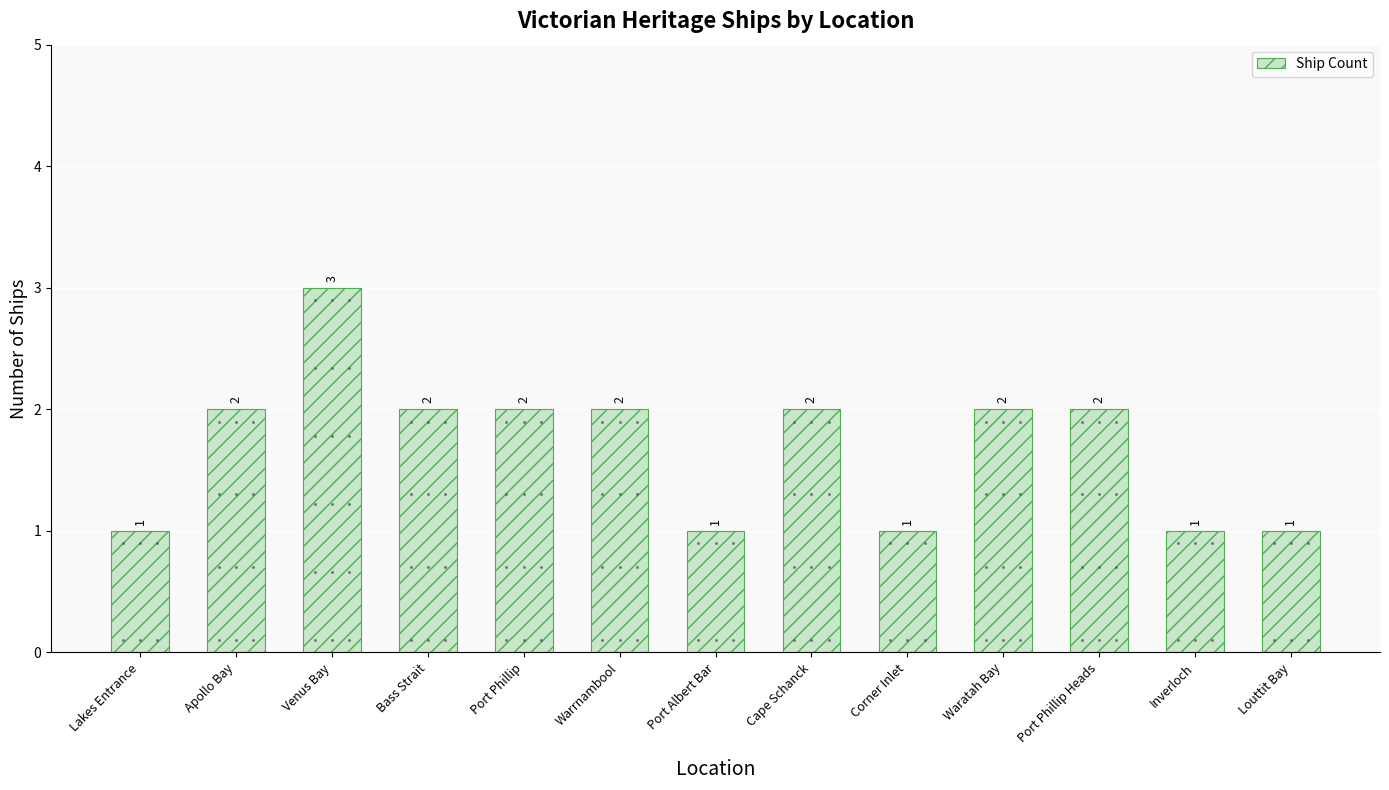

What is the label of the 1st bar from the left?

Lakes Entrance